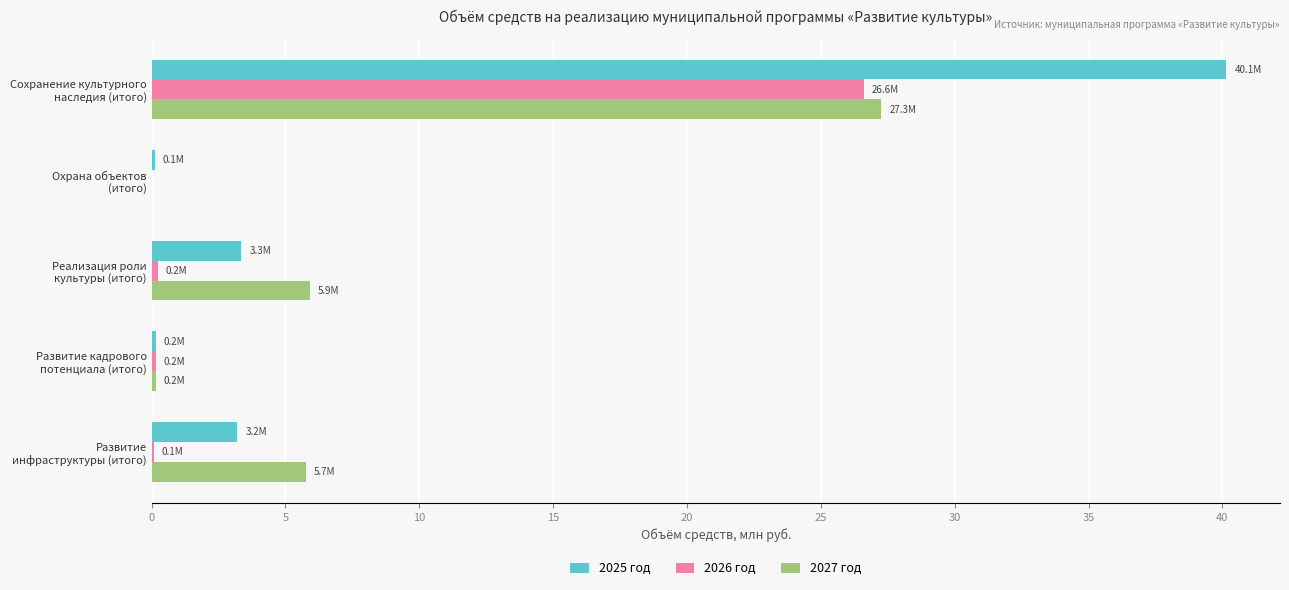

What are all the series names shown in the legend?

2025 год, 2026 год, 2027 год